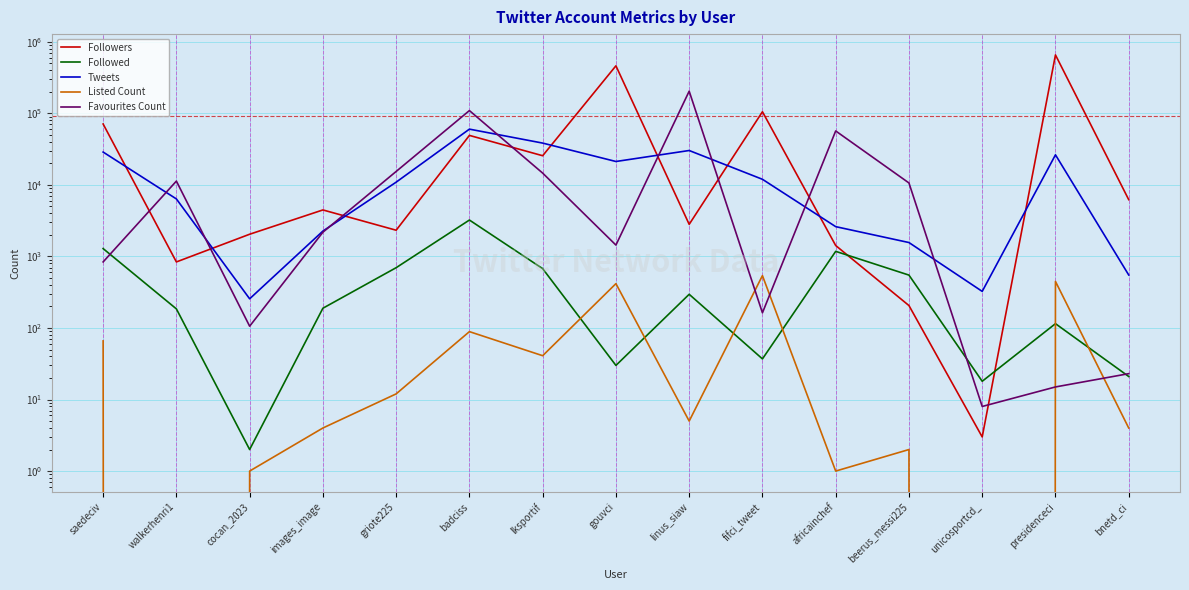

How many interior local peaks does the Favourites Count series have?

4